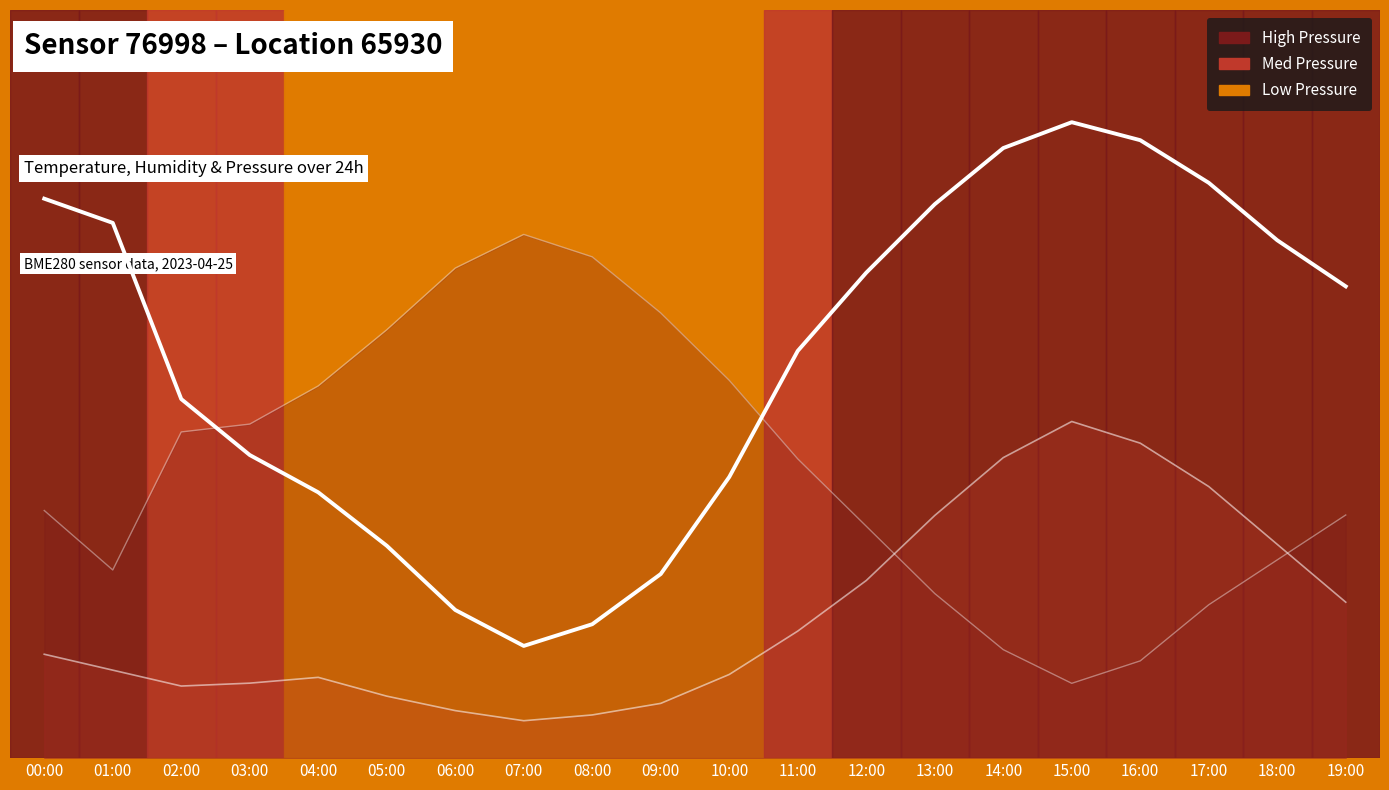

Reading left to right, what are all the values shown in this chart?

00:00=0.7	01:00=0.7	02:00=0.5	03:00=0.4	04:00=0.4	05:00=0.3	06:00=0.2	07:00=0.1	08:00=0.2	09:00=0.2	10:00=0.4	11:00=0.5	12:00=0.6	13:00=0.7	14:00=0.8	15:00=0.8	16:00=0.8	17:00=0.8	18:00=0.7	19:00=0.6